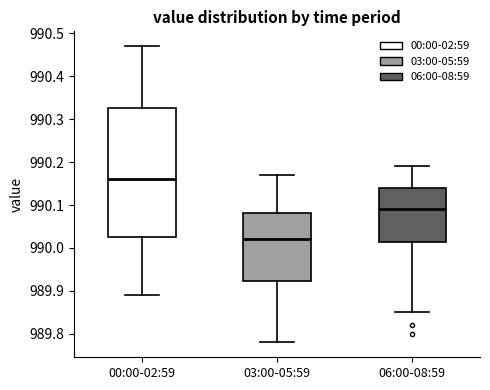

Reading left to right, read every box against the y-axis: the position of its median line, the range the box covers, and the ends of its whiskers. The values are not printed on the chart, so give them approximately, as read against the axis.

00:00-02:59: median 990.16, box 990.03 to 990.33, whiskers 989.89 to 990.47
03:00-05:59: median 990.02, box 989.92 to 990.08, whiskers 989.78 to 990.17
06:00-08:59: median 990.09, box 990.02 to 990.14, whiskers 989.85 to 990.19